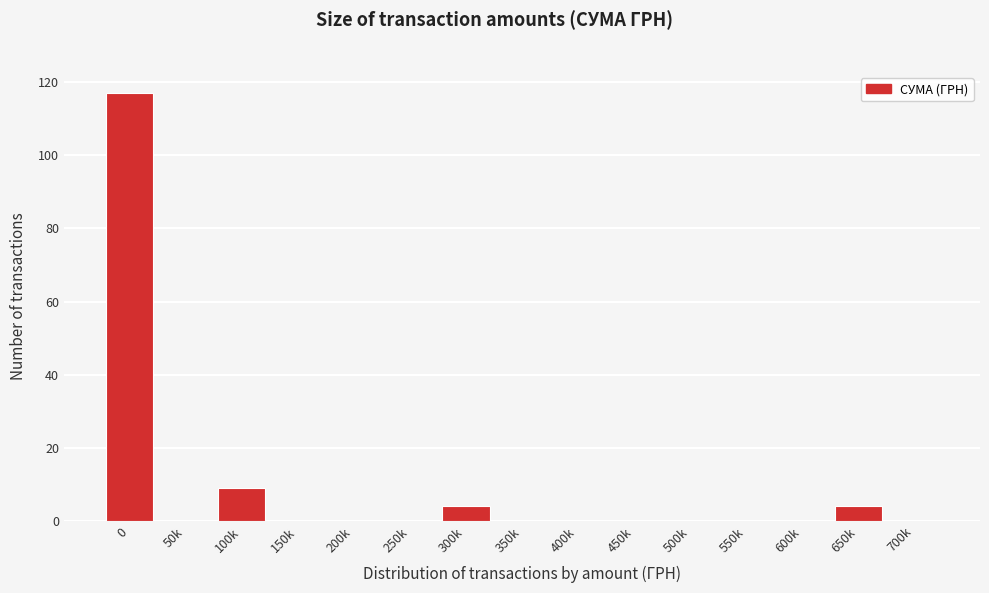

Reading left to right, list all the values displayed in this chart.

0=117	50k=0	100k=9	150k=0	200k=0	250k=0	300k=4	350k=0	400k=0	450k=0	500k=0	550k=0	600k=0	650k=4	700k=0